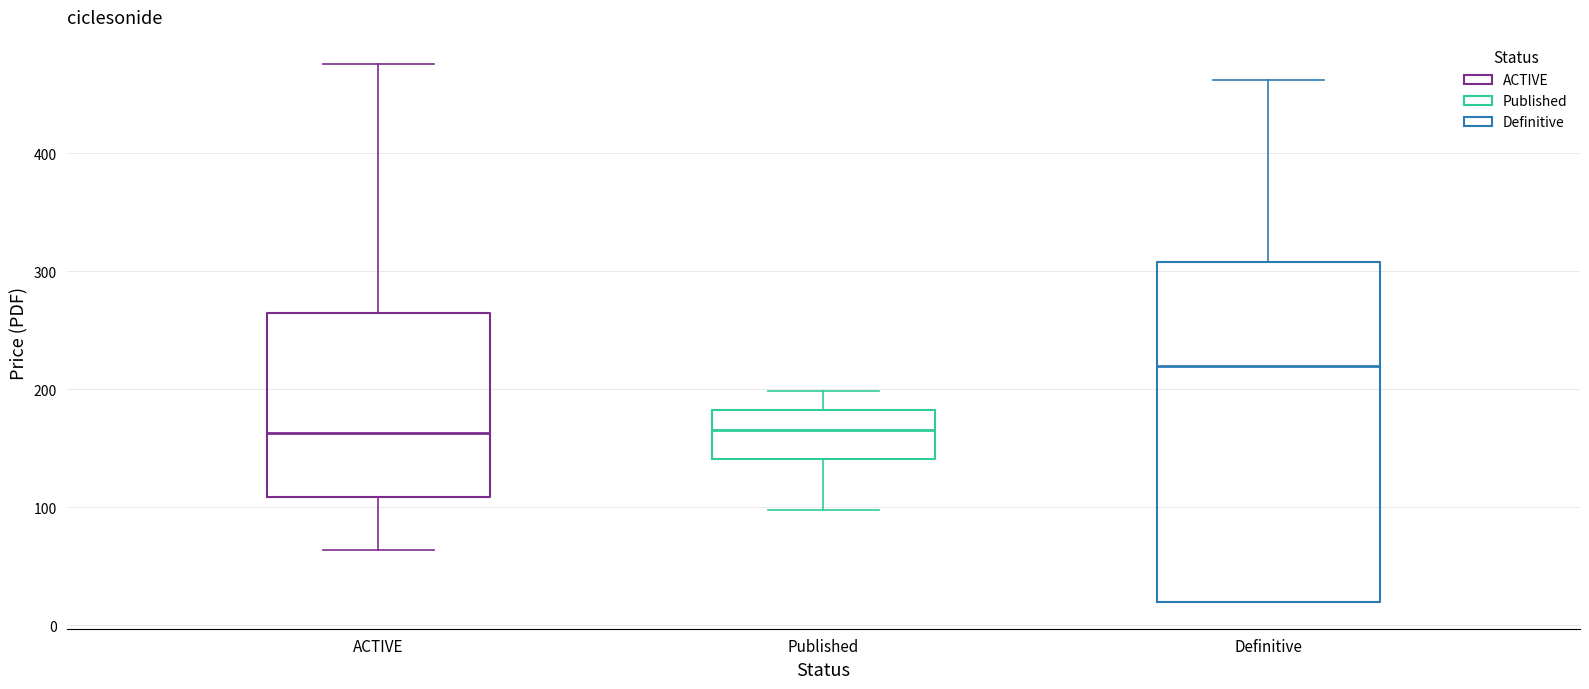

Reading left to right, read every box against the y-axis: the position of its median line, the range the box covers, and the ends of its whiskers. The values are not printed on the chart, so give them approximately, as read against the axis.

ACTIVE: median 160, box 110 to 270, whiskers 60 to 480
Published: median 170, box 140 to 180, whiskers 100 to 200
Definitive: median 220, box 20 to 310, whiskers 20 to 460